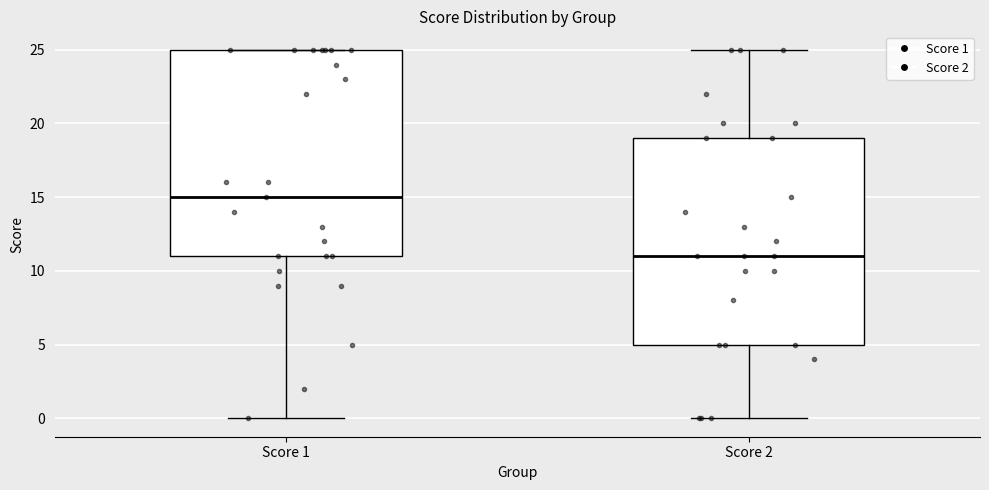

Reading left to right, read every box against the y-axis: the position of its median line, the range the box covers, and the ends of its whiskers. The values are not printed on the chart, so give them approximately, as read against the axis.

Score 1: median 15, box 11 to 25, whiskers 0 to 25
Score 2: median 11, box 5 to 19, whiskers 0 to 25